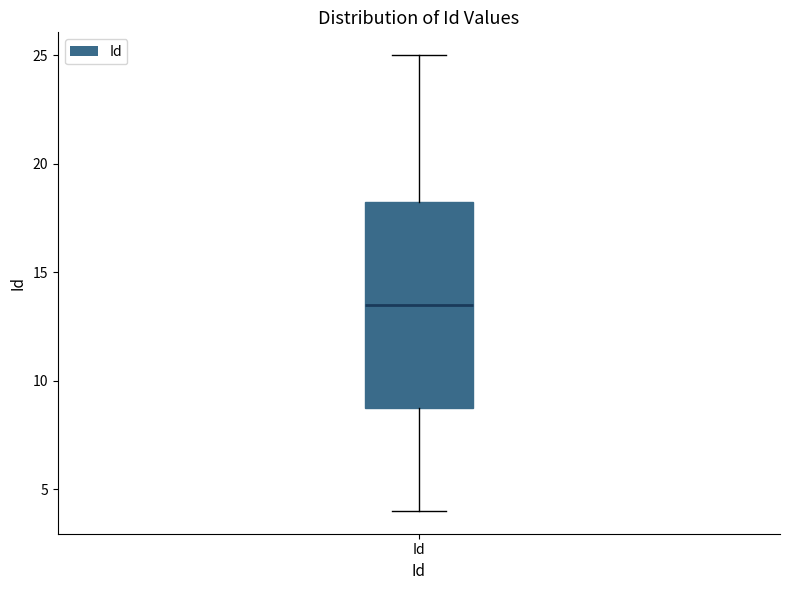

Read this box plot against the y-axis: the position of the median line, the range covered by the box, and the ends of both whiskers. The values are not printed on the chart, so give them approximately, as read against the axis.

median 13.5, box 9.0 to 18.5, whiskers 4.0 to 25.0